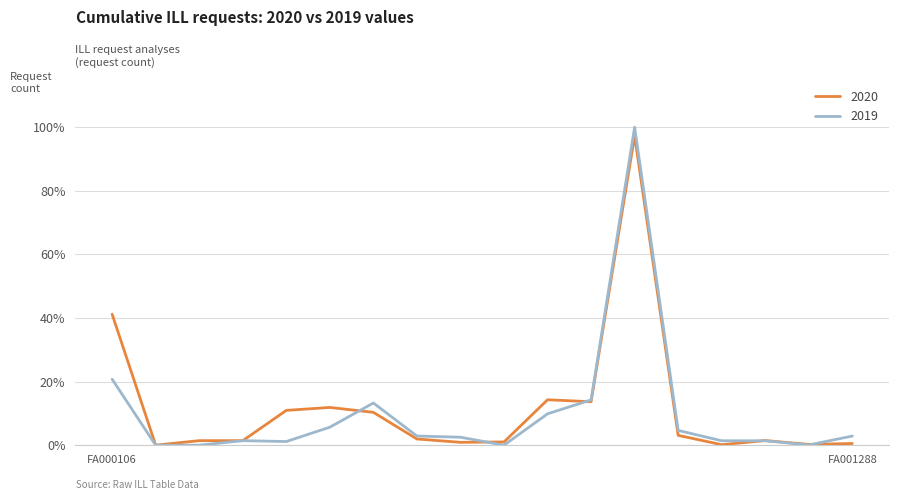

Does the chart display data point markers on the line(s)?

No